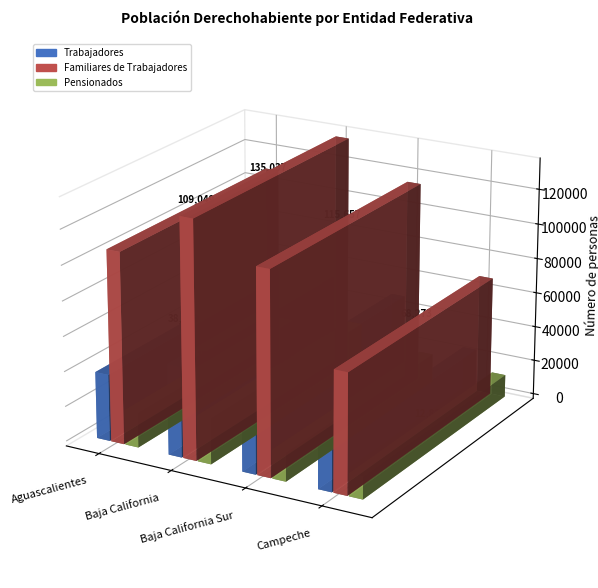

What is the sum of all Pensionados values?

1458317